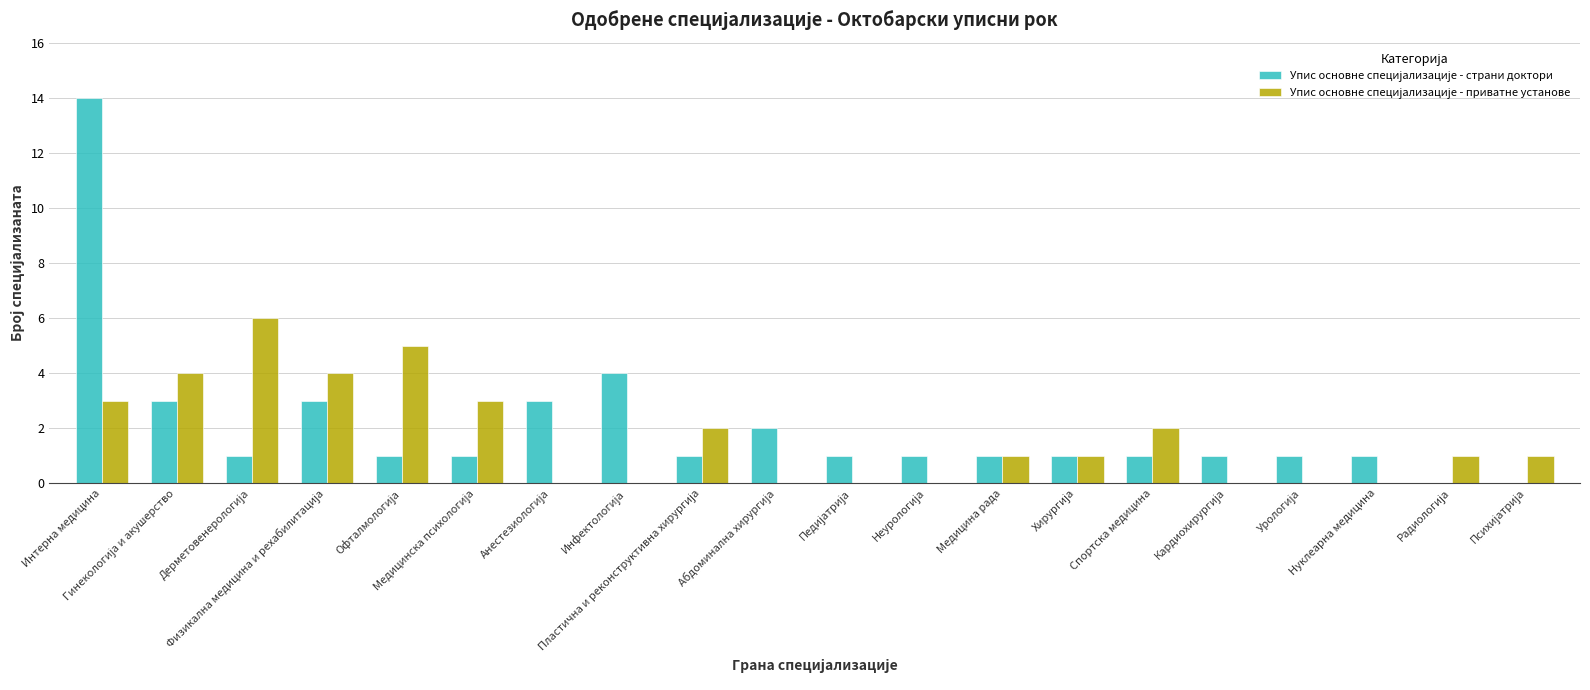

Reading left to right, list all the values displayed in this chart.

Упис основне специјализације - страни доктори: 14	3	1	3	1	1	3	4	1	2	1	1	1	1	1	1	1	1	0	0
Упис основне специјализације - приватне установе: 3	4	6	4	5	3	0	0	2	0	0	0	1	1	2	0	0	0	1	1